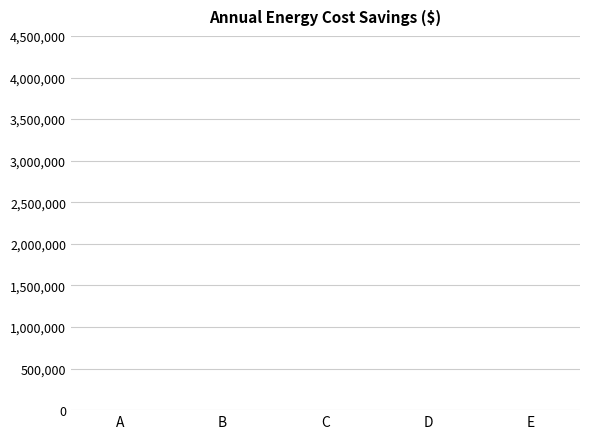

What is the sum of all values?

4111